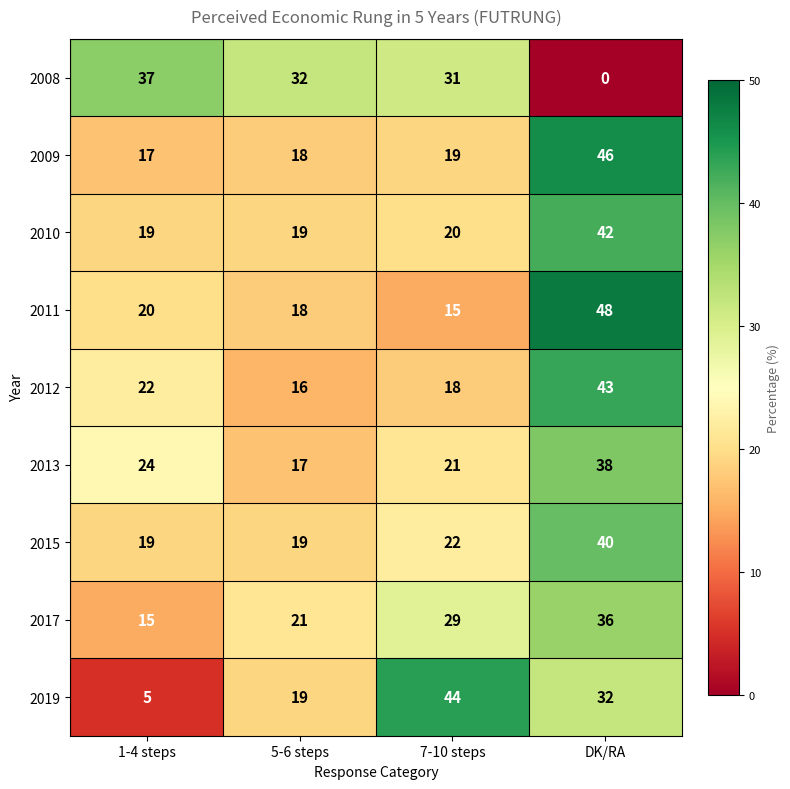

What is the difference between the maximum and second lowest values in the 2010 series?

23